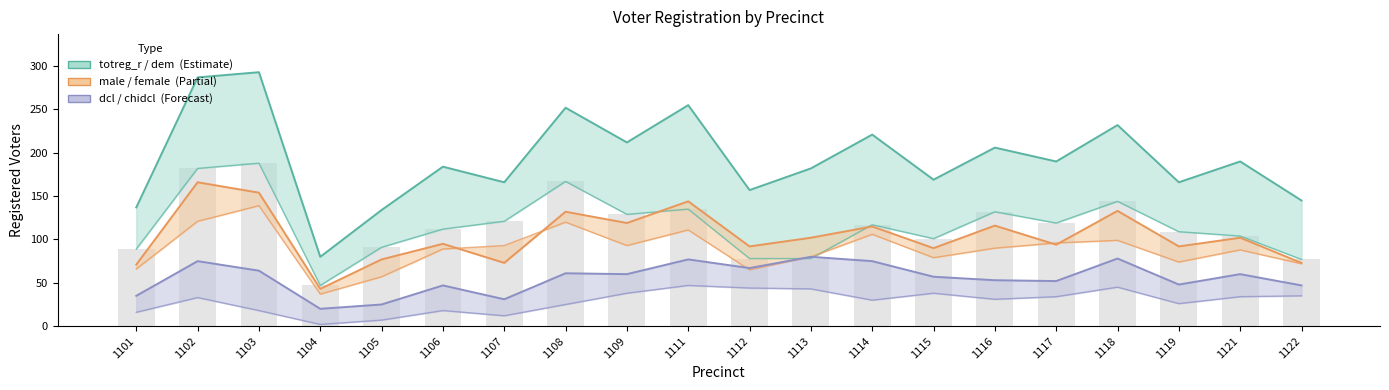

Is the value of totreg_r_line at 1103 greater than the value of male_line at 1115?

Yes